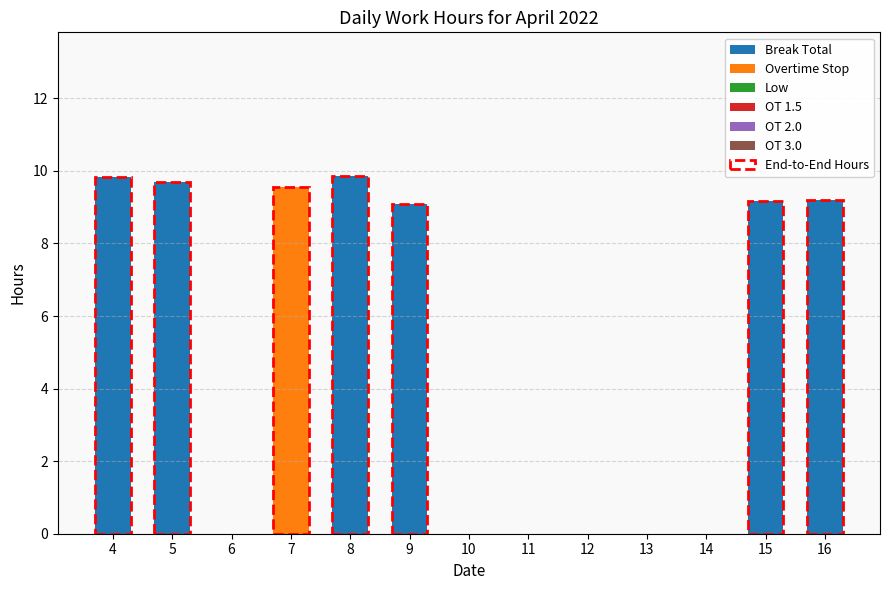

True or false: Break Total has a value of 3.5 at 7.

False